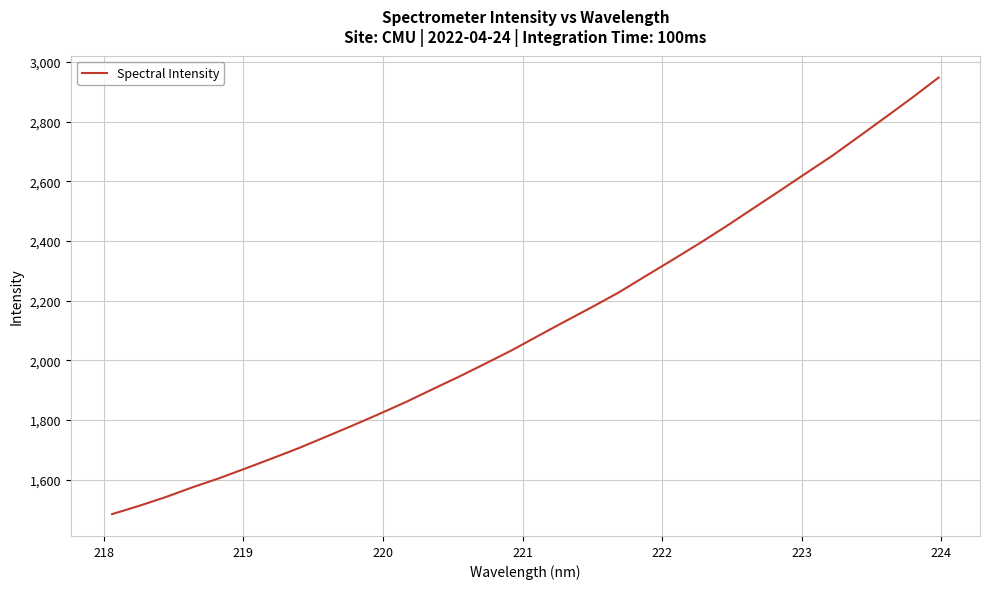

What is the smallest value displayed?

1484.2